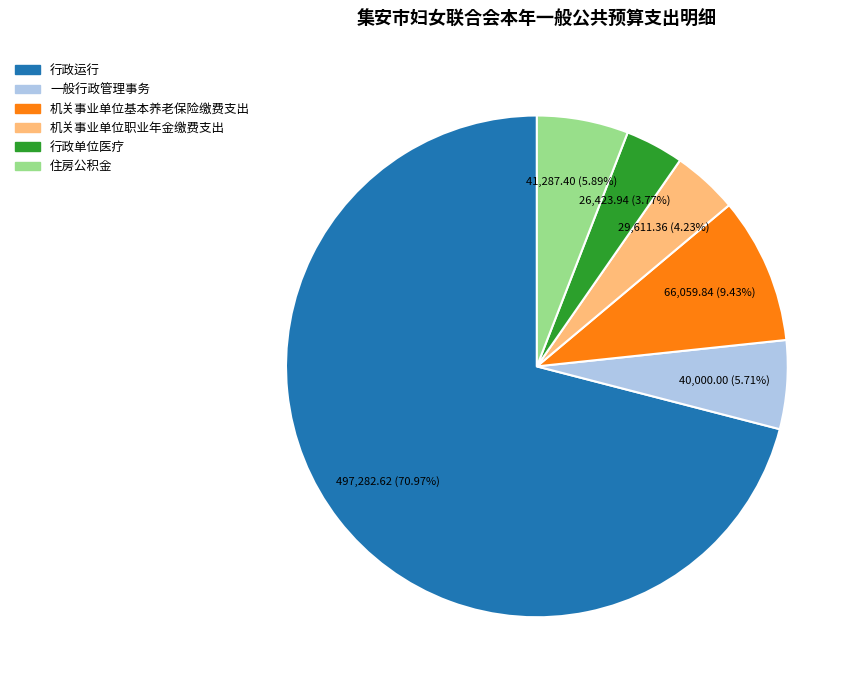

Is it true that 一般行政管理事务 is 6% of the pie?

True